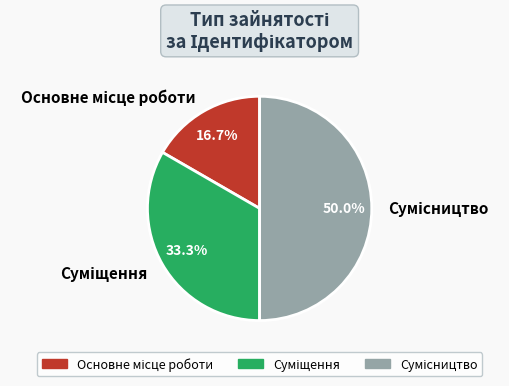

To the nearest percent, what is the difference between the Суміщення and Сумісництво slice percentages?

17%